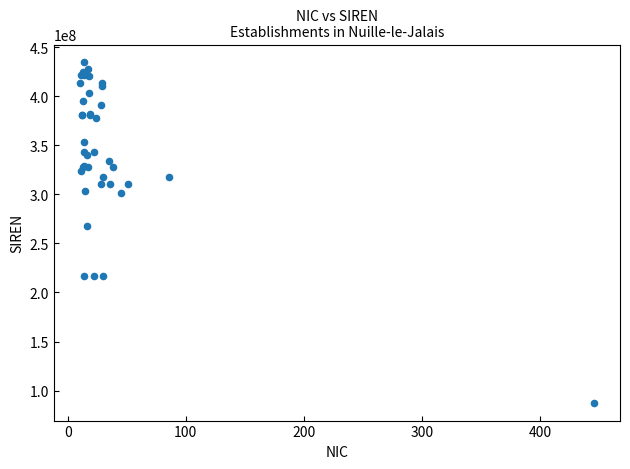

What Y value in the scatter plot is closest to 261026325?

267202935